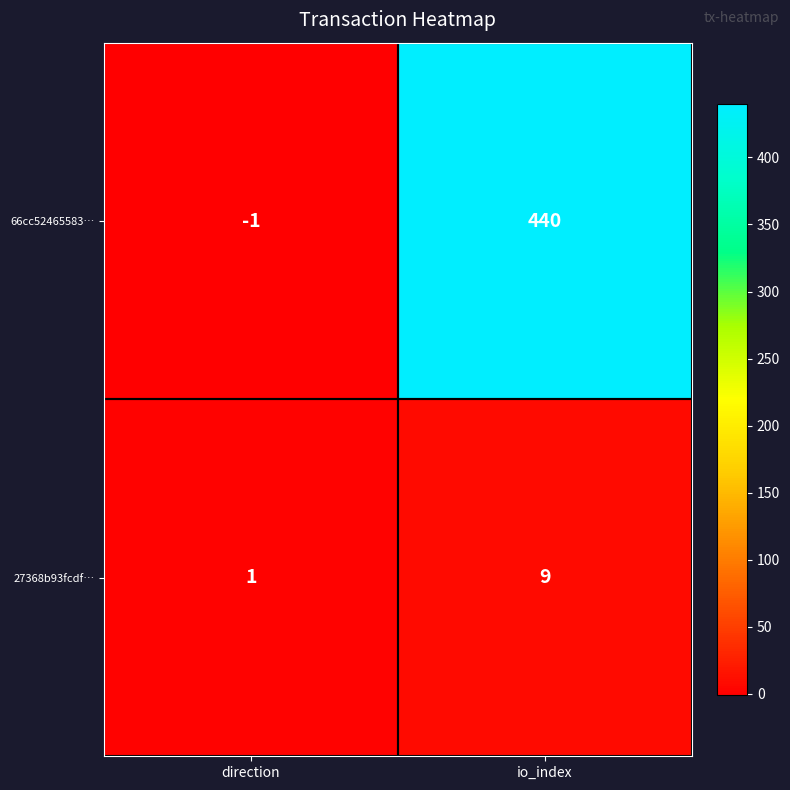

What is the average value of the 27368b93fcdf… series?

5